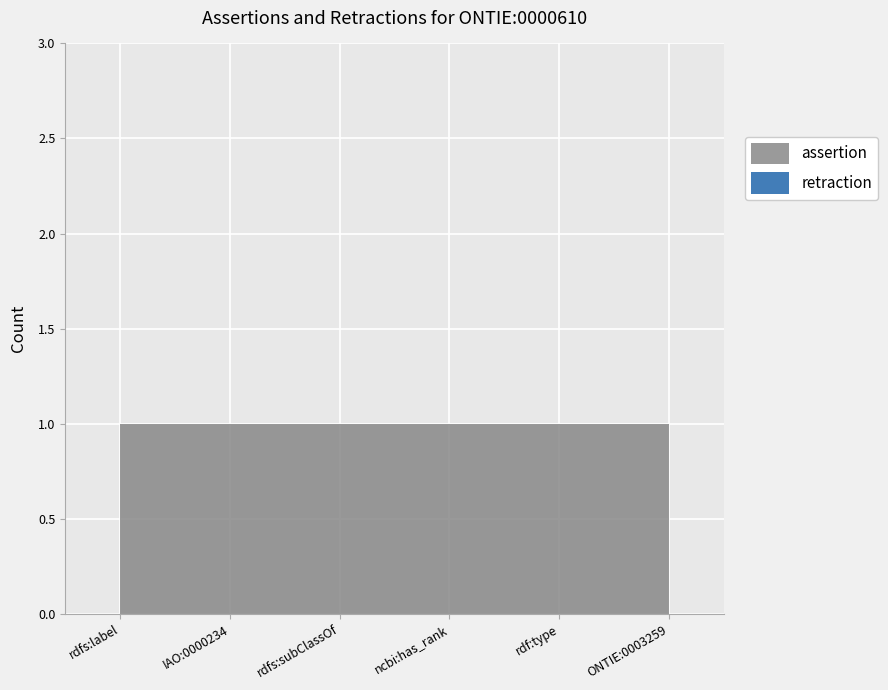

Is it true that assertion equals 0 at ONTIE:0000610 rdfs:subClassOf?

False